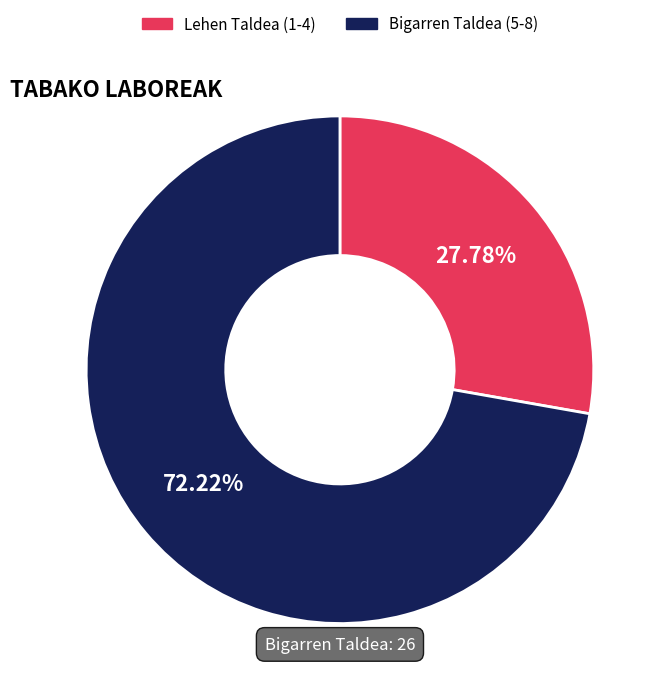

Between Lehen Taldea (1-4) and Bigarren Taldea (5-8), which is larger?

Bigarren Taldea (5-8)